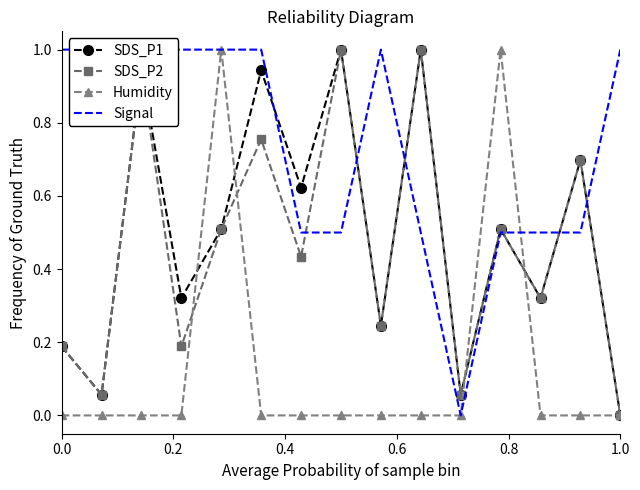

True or false: Humidity has a value of 0.0 at 1.0.

True